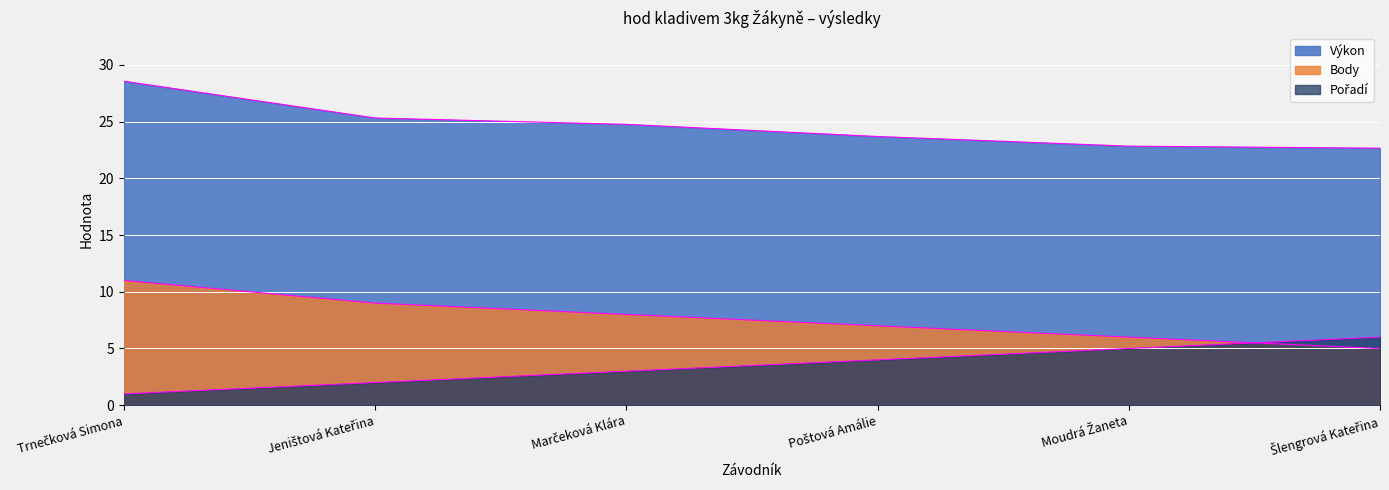

Count the Body values in the range 6 to 9.

4